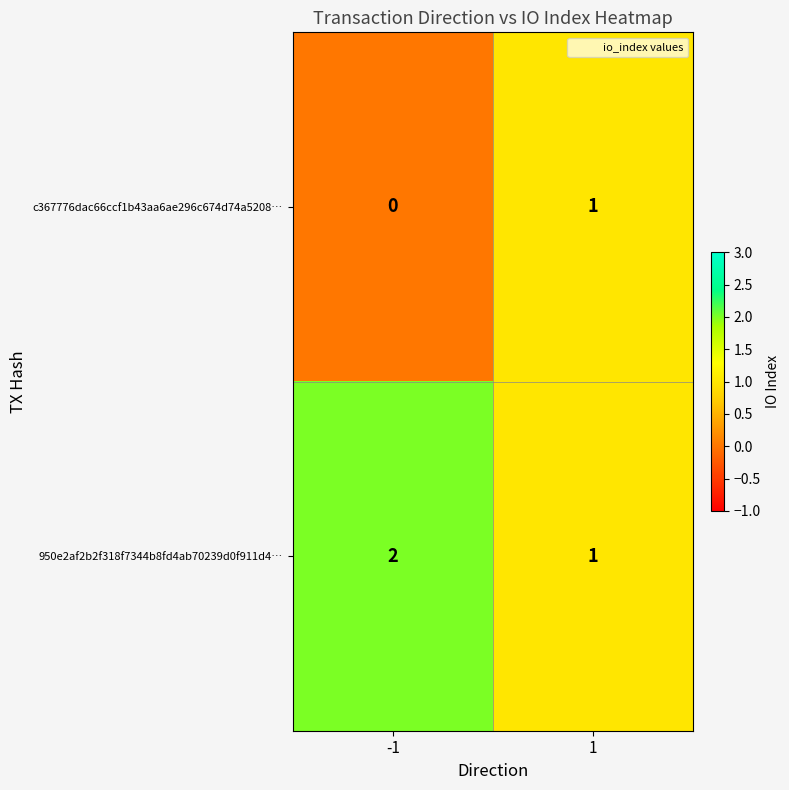

Rank the categories by c367776dac66ccf1b43aa6ae296c674d74a5208… value from highest to lowest.

1, -1